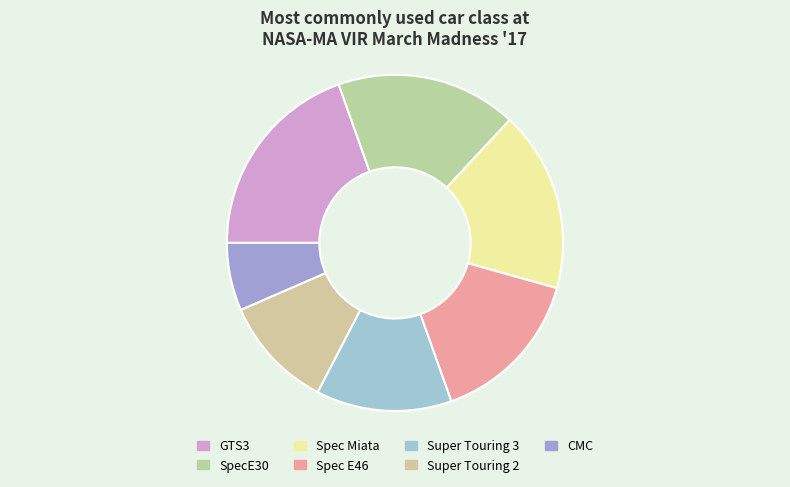

Is there any slice that represents more than half of the pie?

No